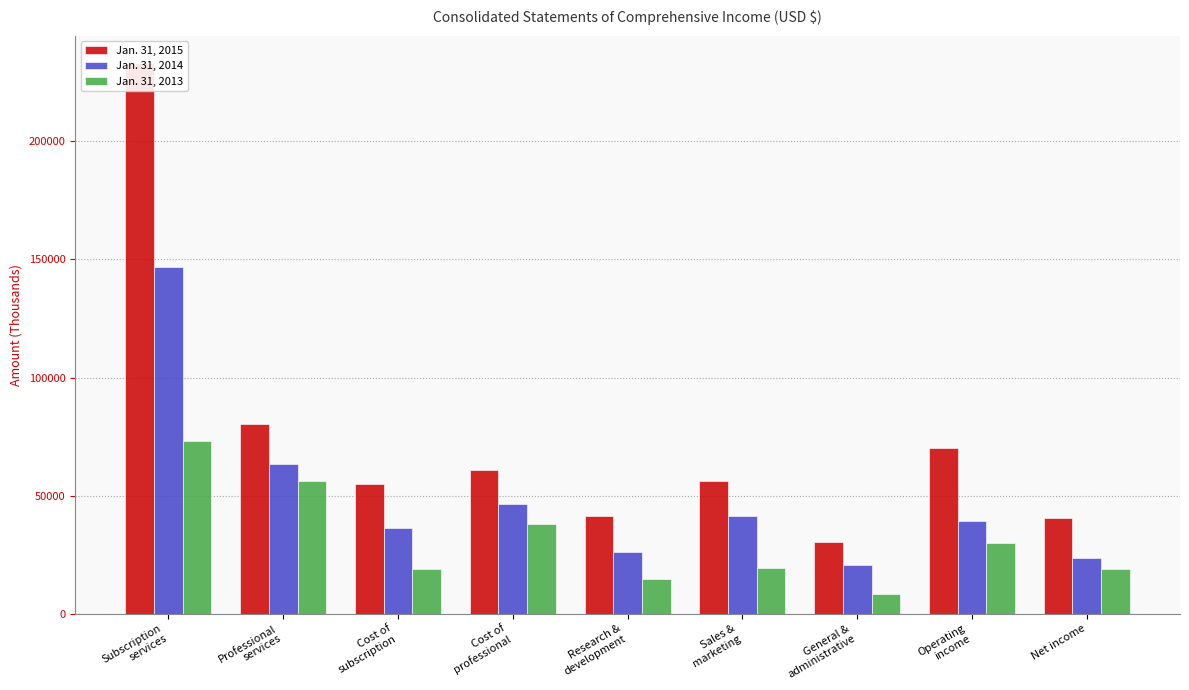

Reading left to right, extract all data points from this chart.

Jan. 31, 2015: 233063	80159	55005	60653	41156	56203	30239	69966	40383
Jan. 31, 2014: 146621	63530	36199	46403	26327	41507	20411	39304	23615
Jan. 31, 2013: 73280	56268	18852	38164	14638	19490	8371	30033	18783